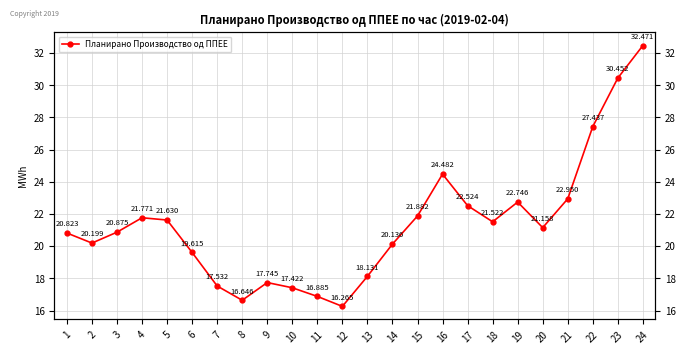

How many values are below 21?

12